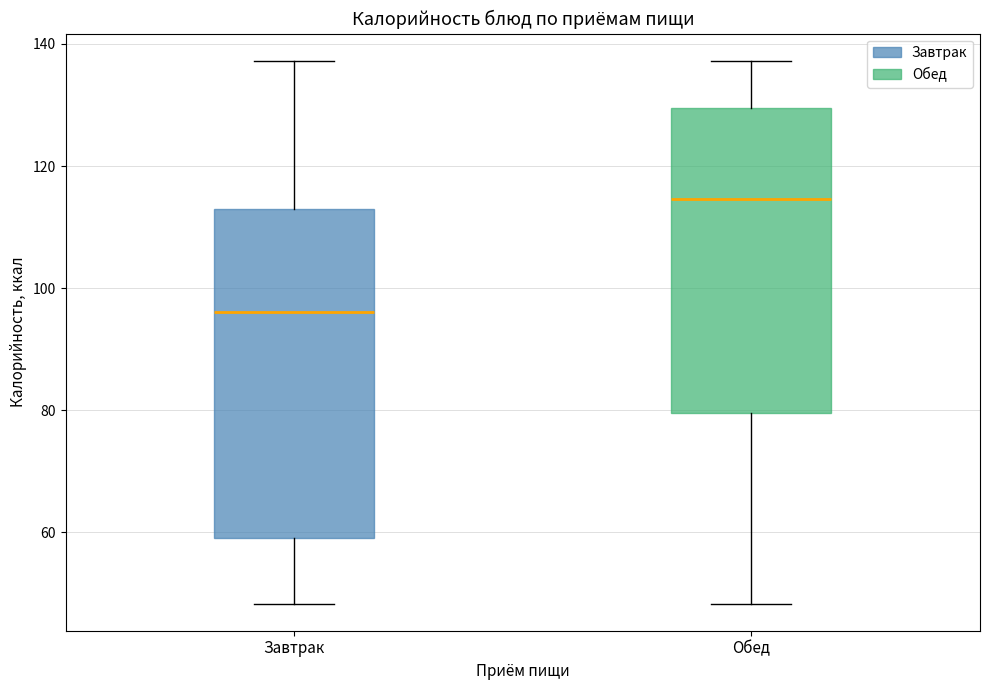

Where is the lower edge of the box for Завтрак on the y-axis? The values are not printed on the chart, so give them approximately, as read against the axis.

60